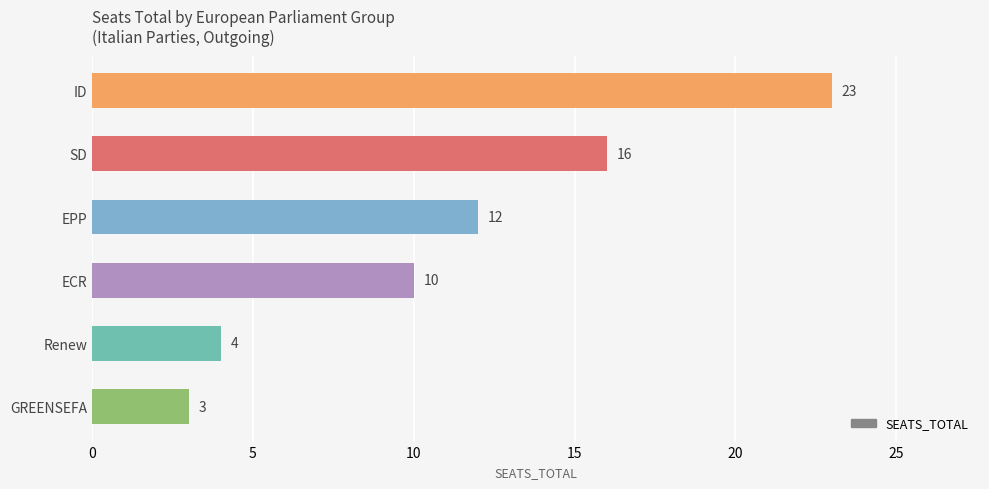

What is the difference between the second highest and minimum values?

13